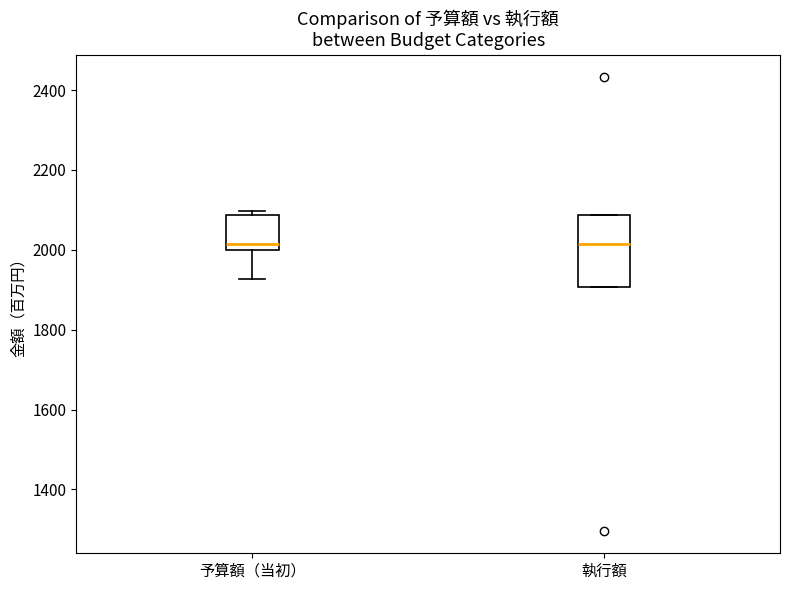

Where does the lower whisker of the box for 予算額（当初） end on the y-axis? The values are not printed on the chart, so give them approximately, as read against the axis.

1920